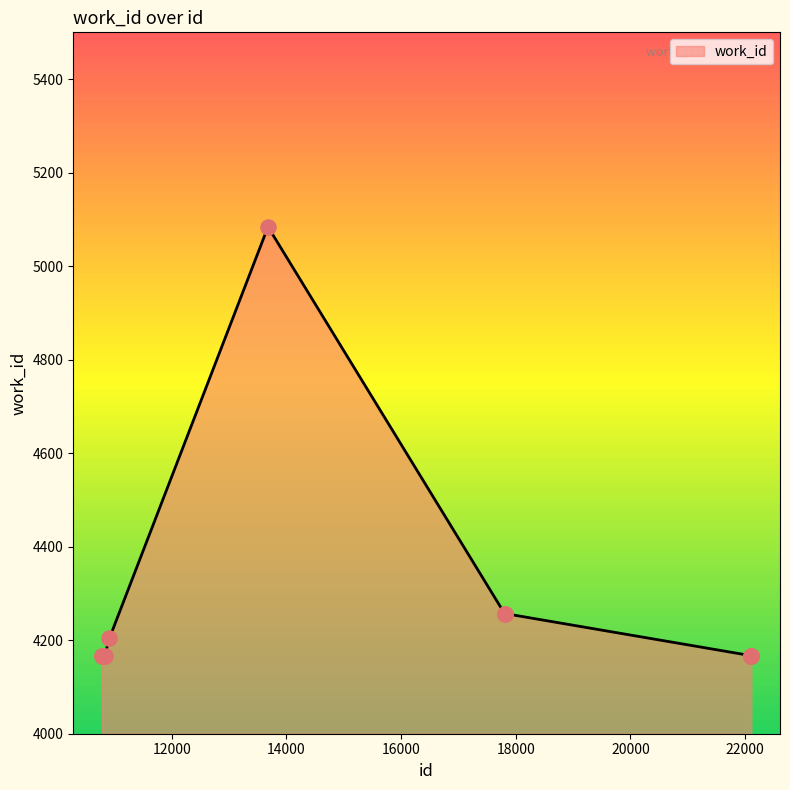

What is the difference between the maximum and minimum values?

917